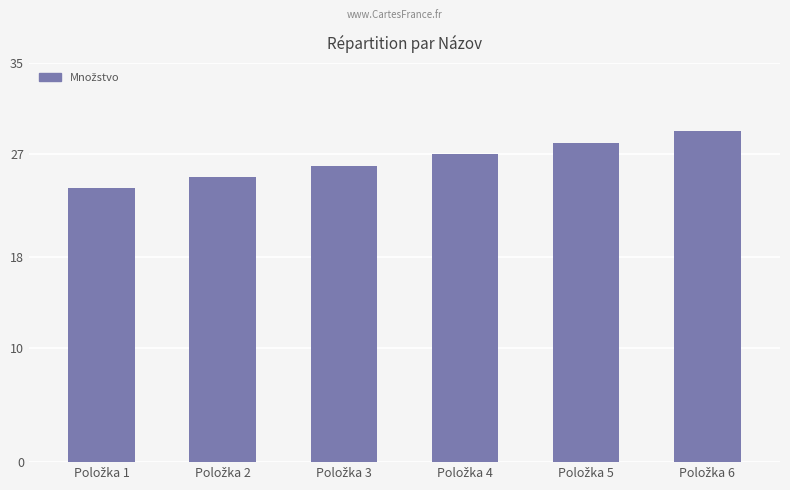

What is the maximum value shown in the chart?

29